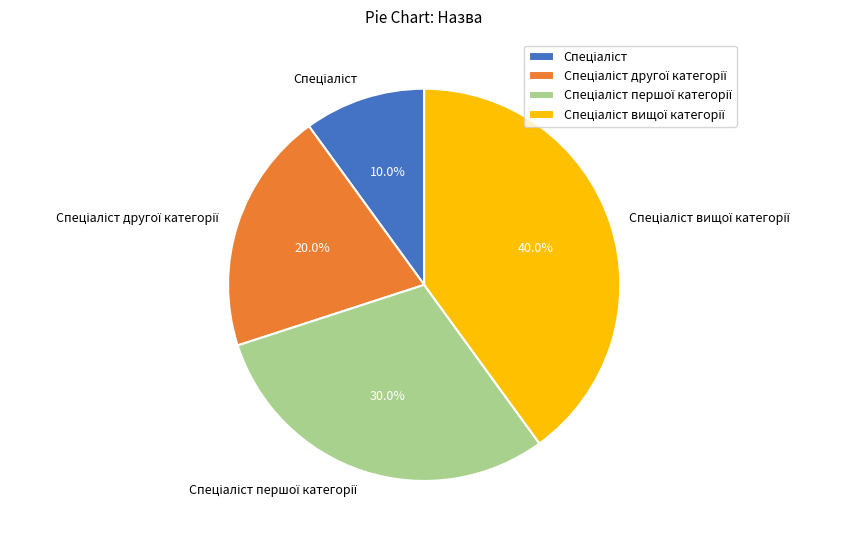

Does any single category account for the majority?

No